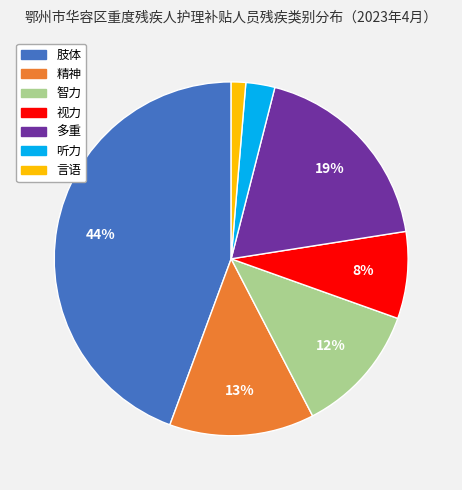

Do 智力 and 多重 together represent more than half of the pie?

No